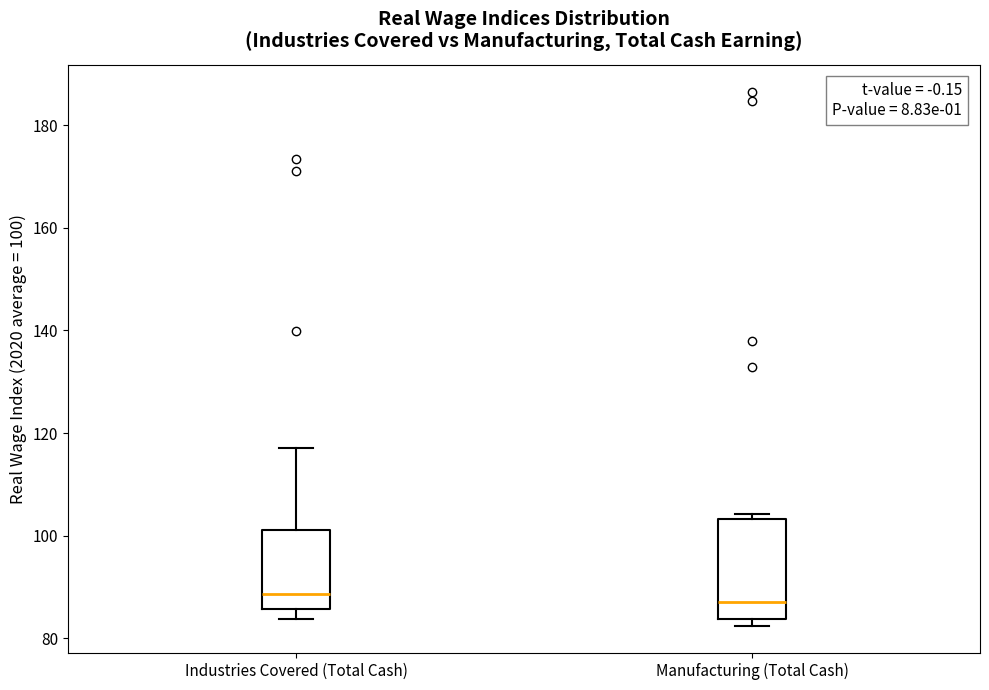

Where is the lower edge of the box for Industries Covered (Total Cash) on the y-axis? The values are not printed on the chart, so give them approximately, as read against the axis.

86